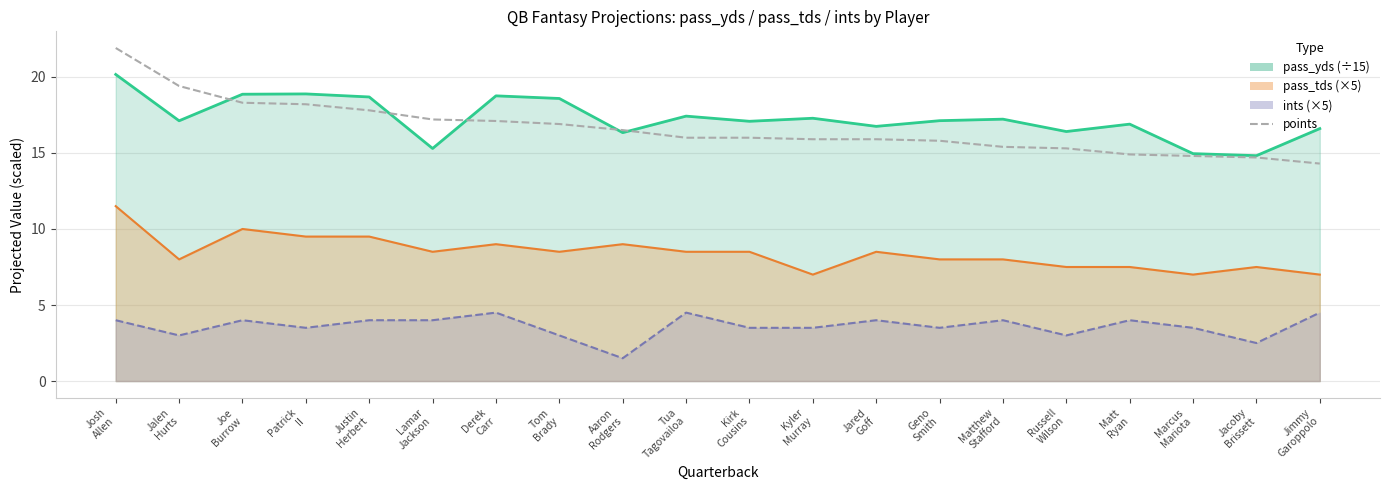

Which category has the lowest value across all series?

Jimmy
Garoppolo